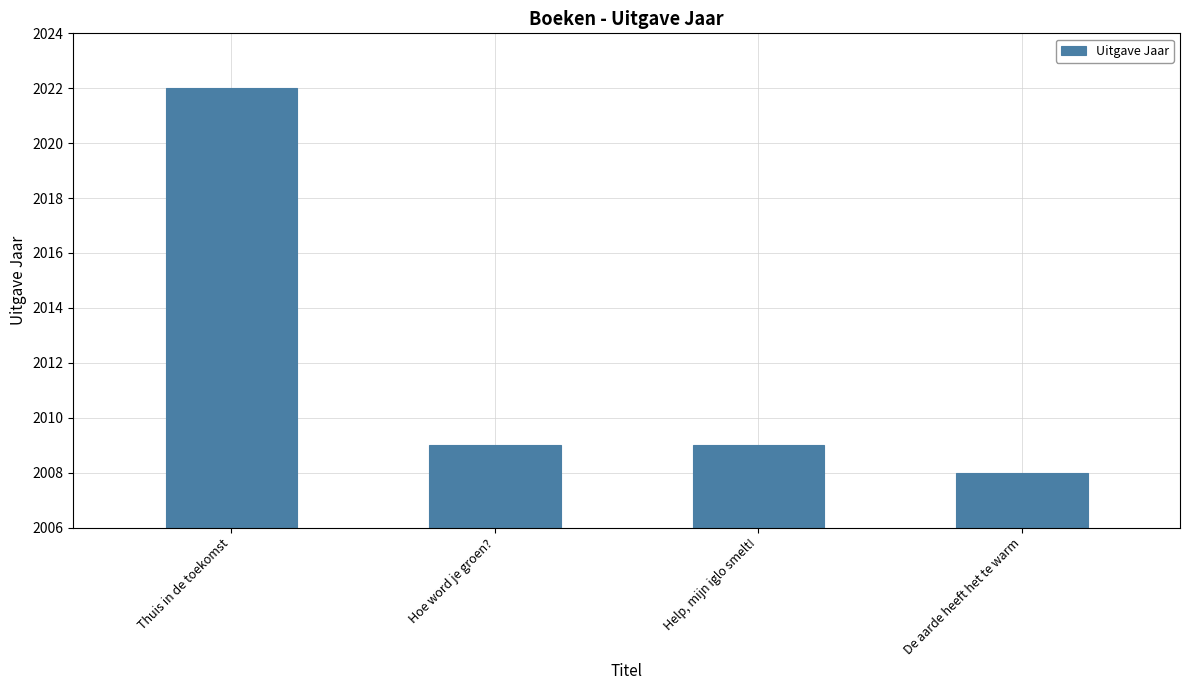

Are the bars grouped side by side (vs. stacked)?

No